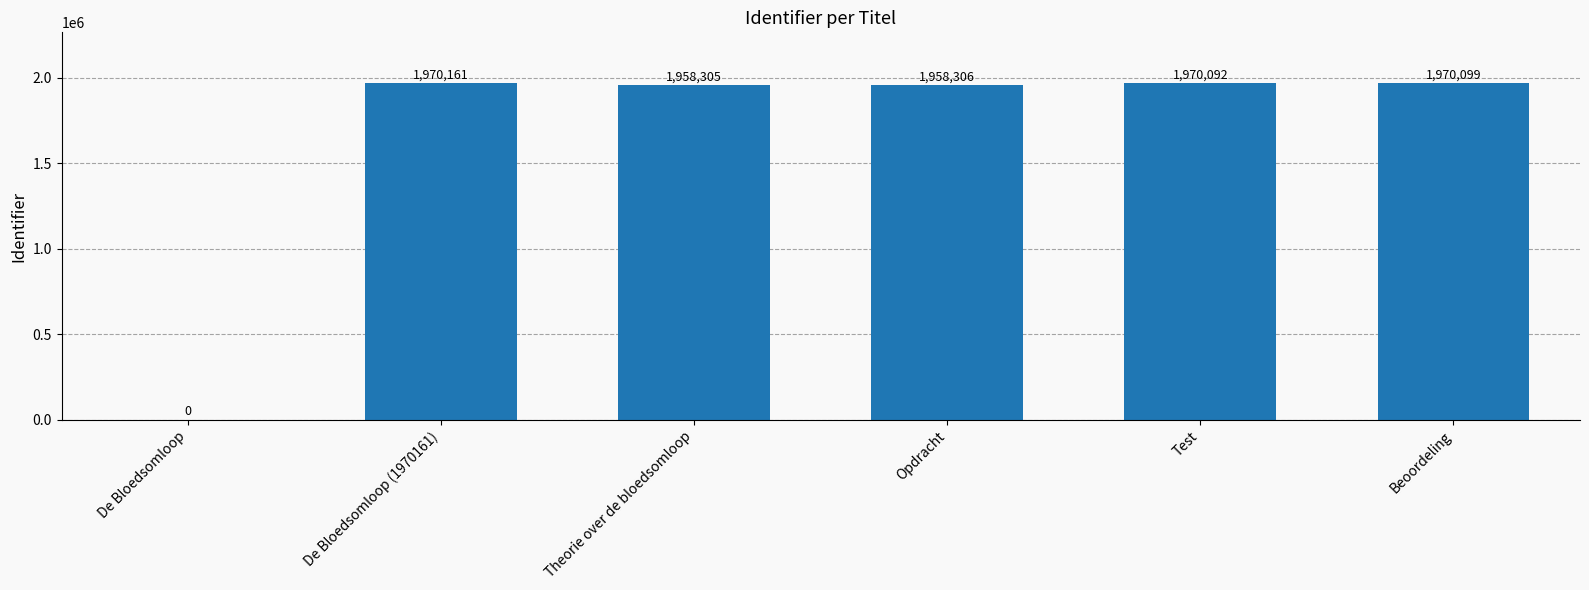

What is the ratio of the value at Beoordeling to the value at Test?

1.0